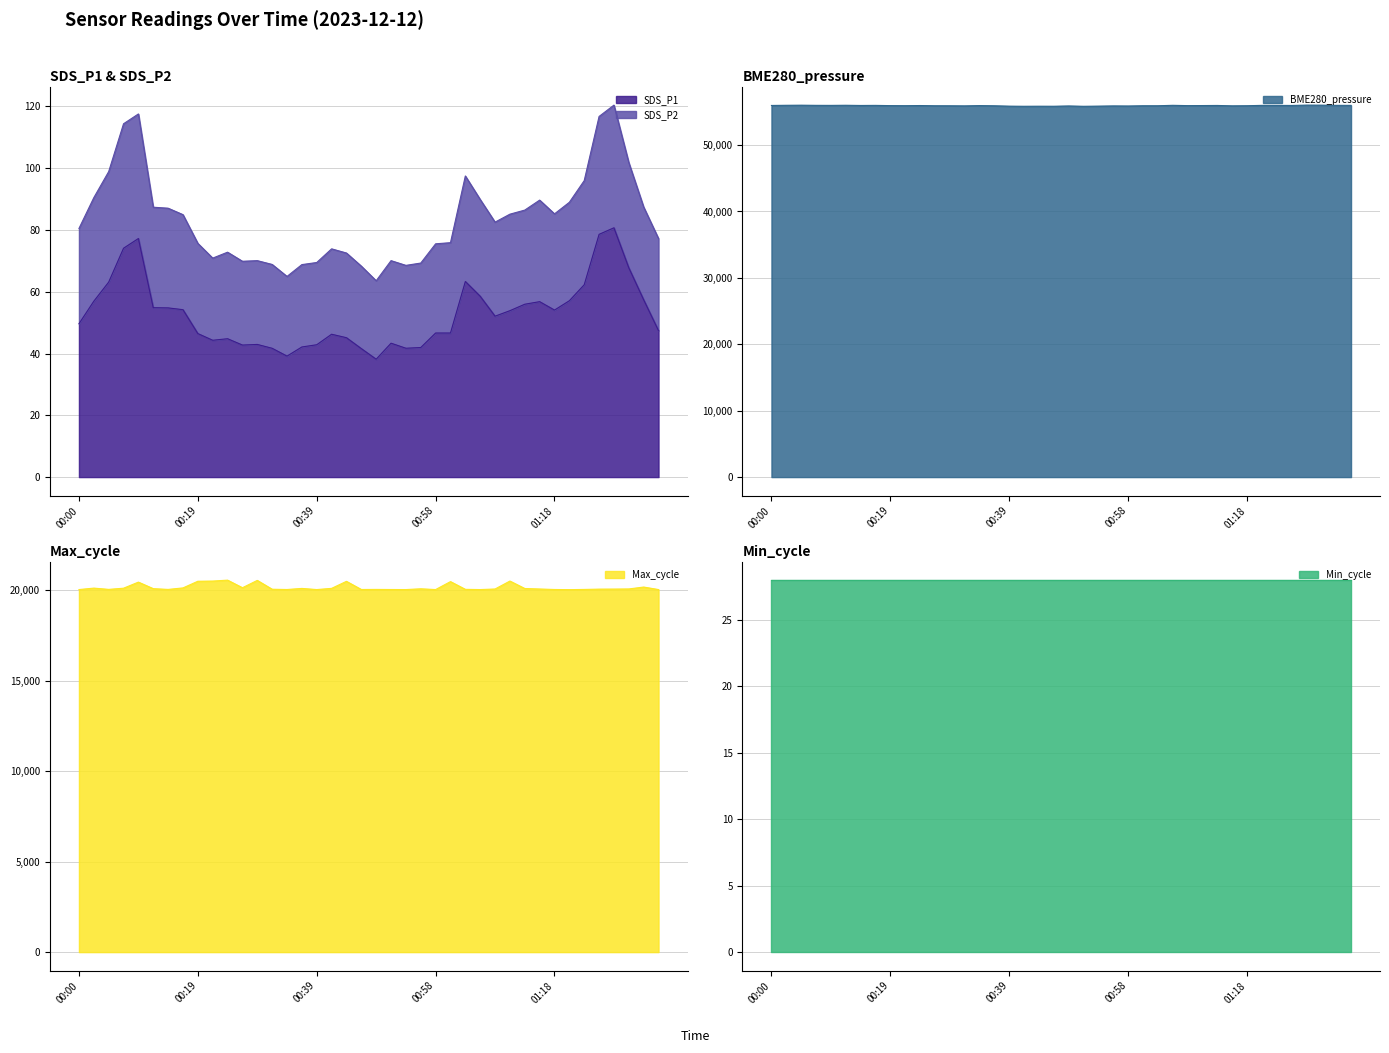

At which category does the chart reach its minimum across all series?

00:49